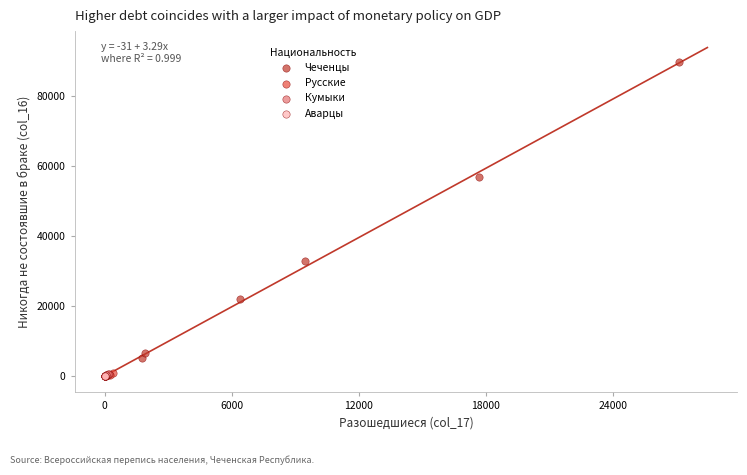

Which series has the widest spread of Y values?

Чеченцы